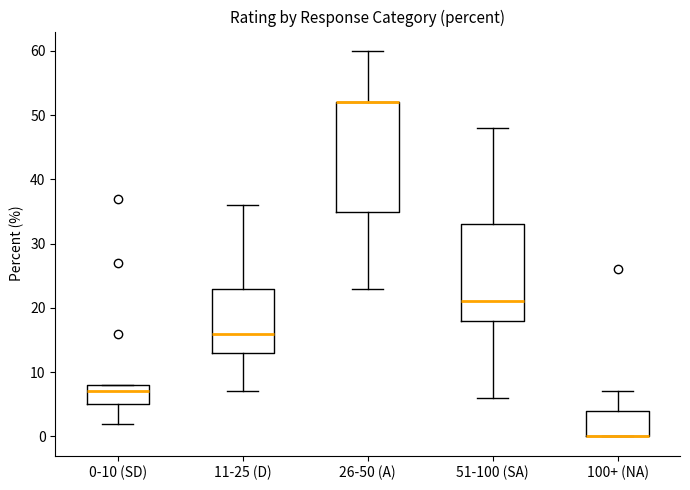

Which box is the tallest, from its lower edge to its upper edge?

26-50 (A)